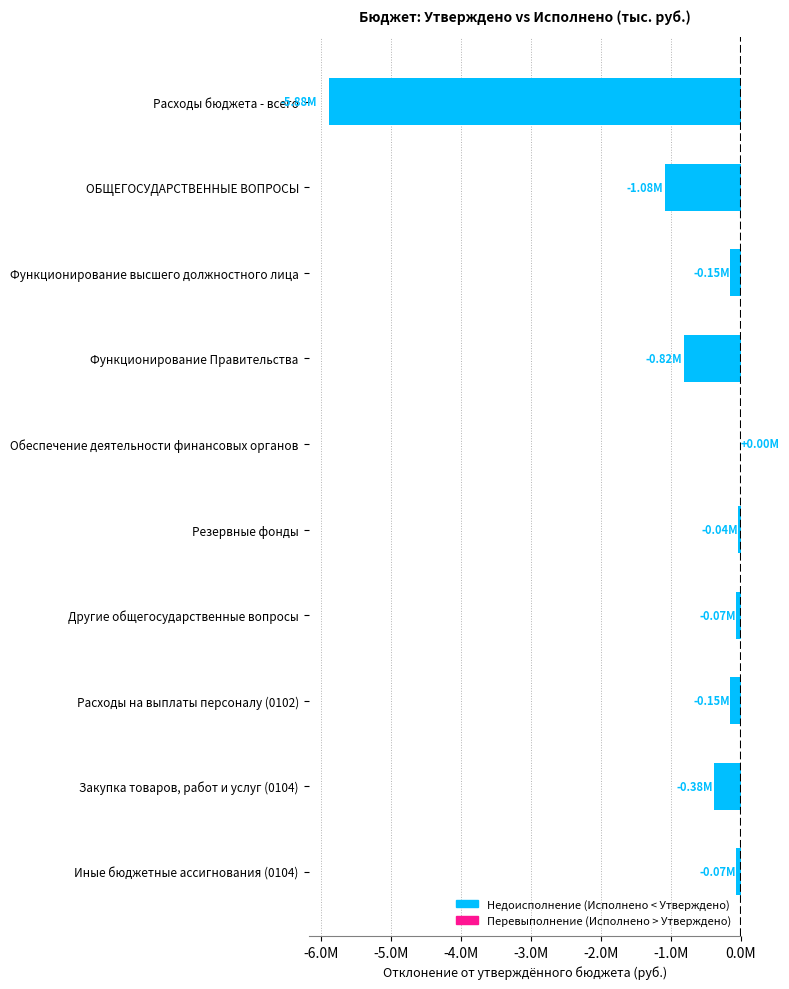

Are the bars horizontal?

Yes